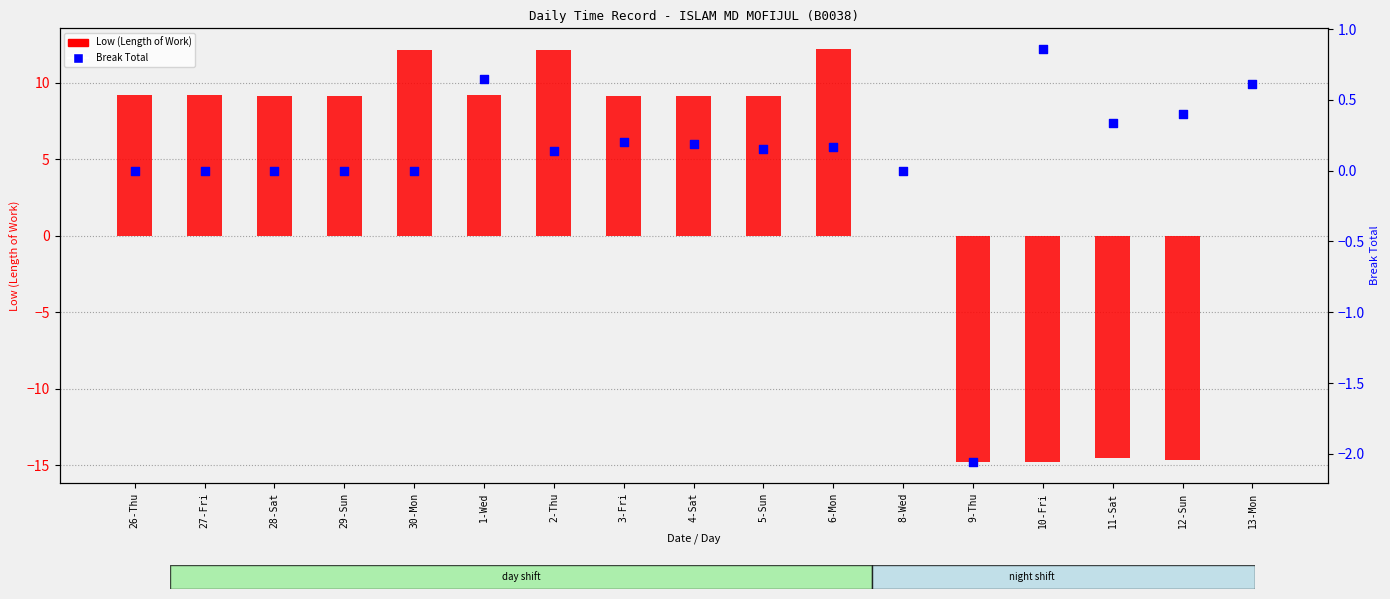

At how many categories does at least one series exceed 9?

11